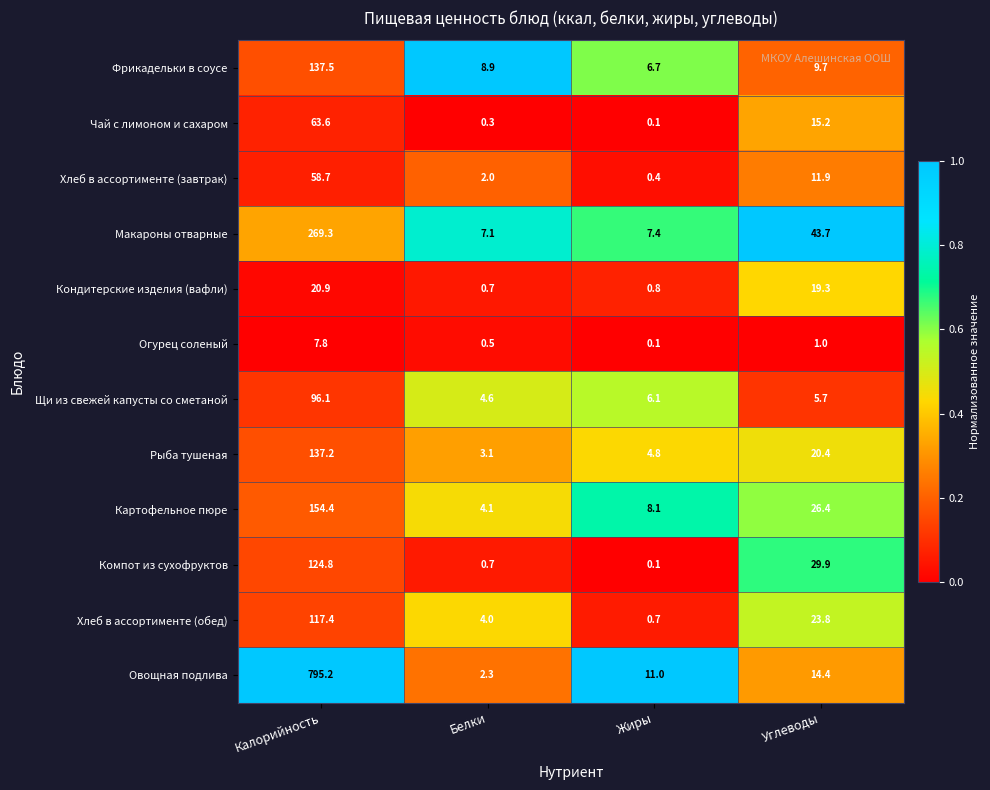

What is the sum of all Макароны отварные values?

327.5